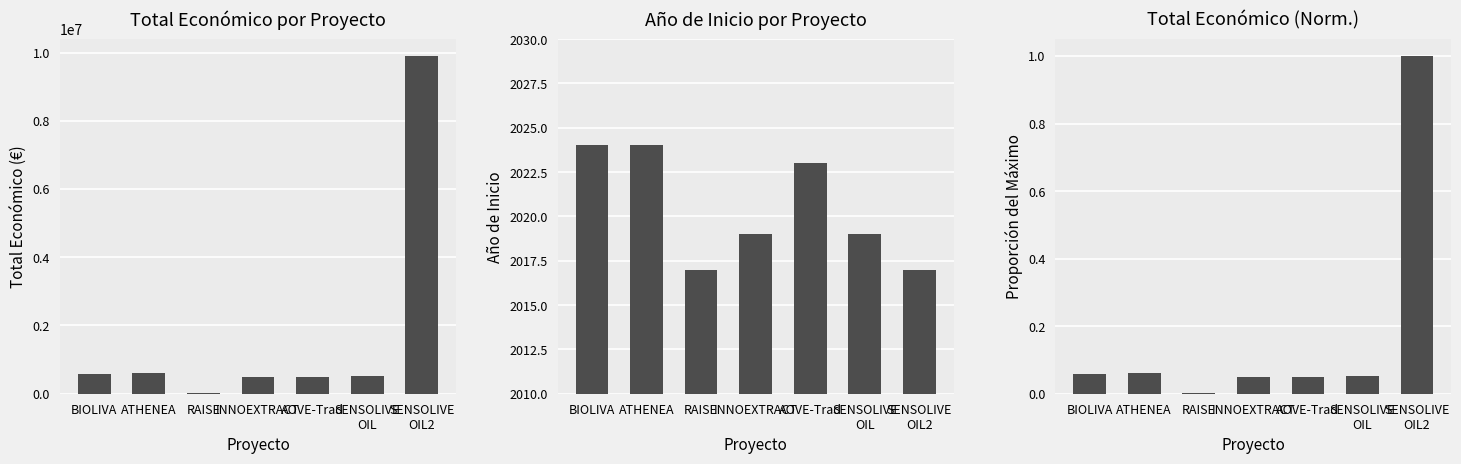

What is the spread (max minus min) of values at ATHENEA?

595435.9